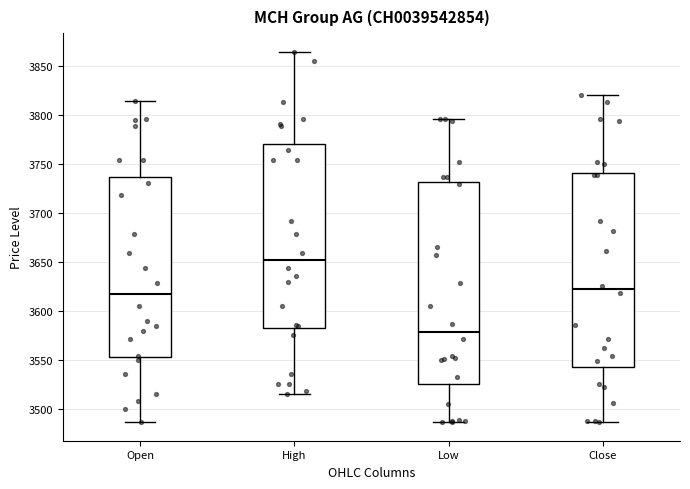

Which box has the lowest median line?

Low